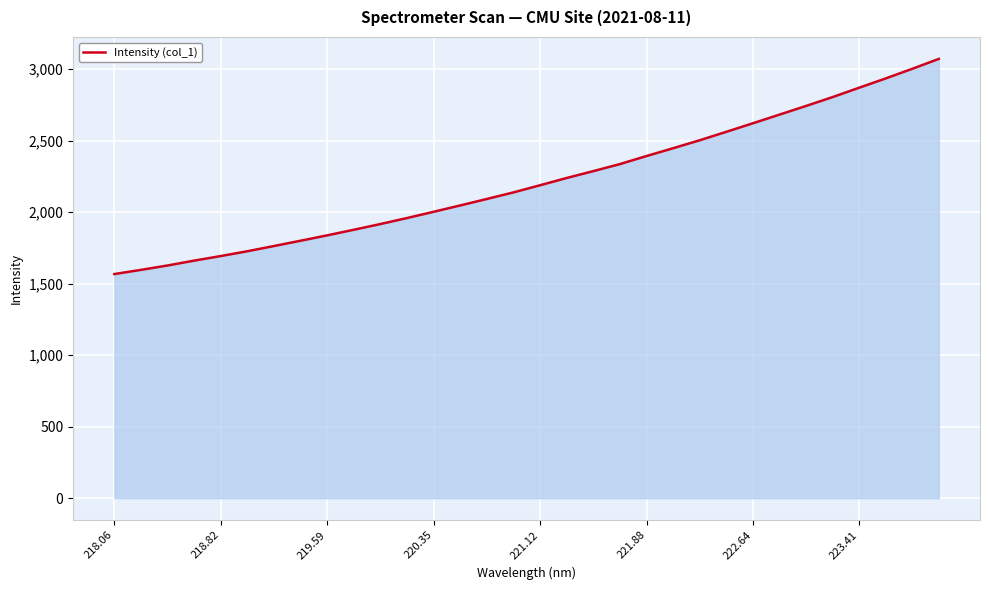

What is the smallest value displayed?

1566.6